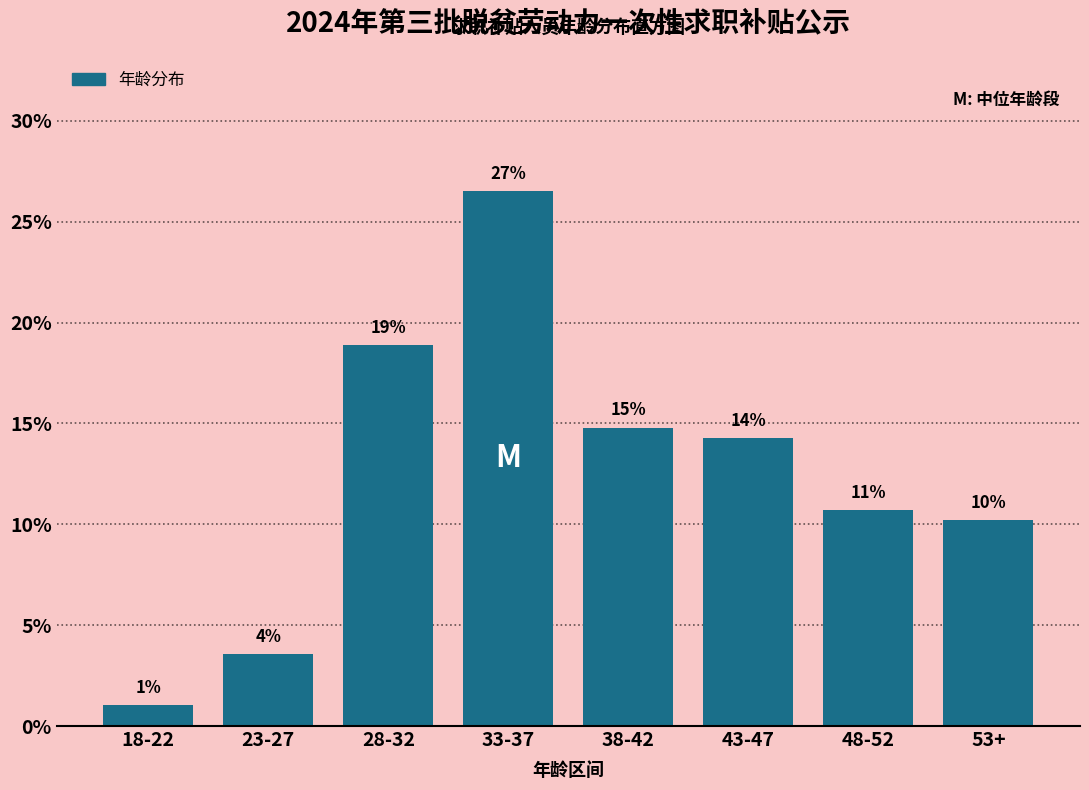

Are the bars horizontal?

No